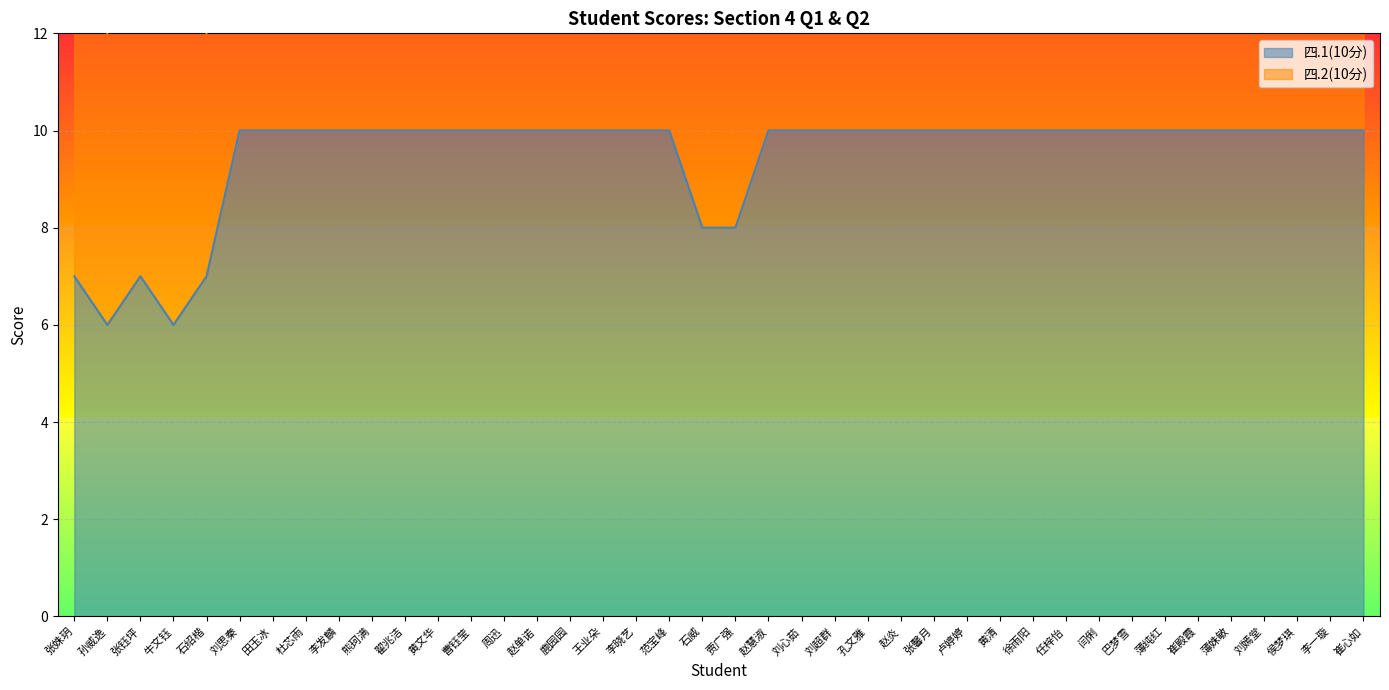

Reading left to right, list all the values displayed in this chart.

7	6	7	6	7	10	10	10	10	10	10	10	10	10	10	10	10	10	10	8	8	10	10	10	10	10	10	10	10	10	10	10	10	10	10	10	10	10	10	10